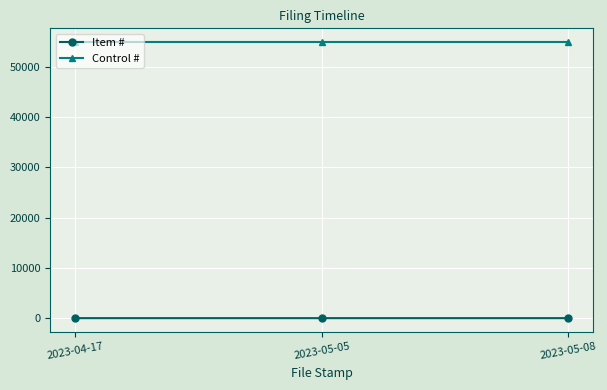

Count the number of categories in the chart.

3